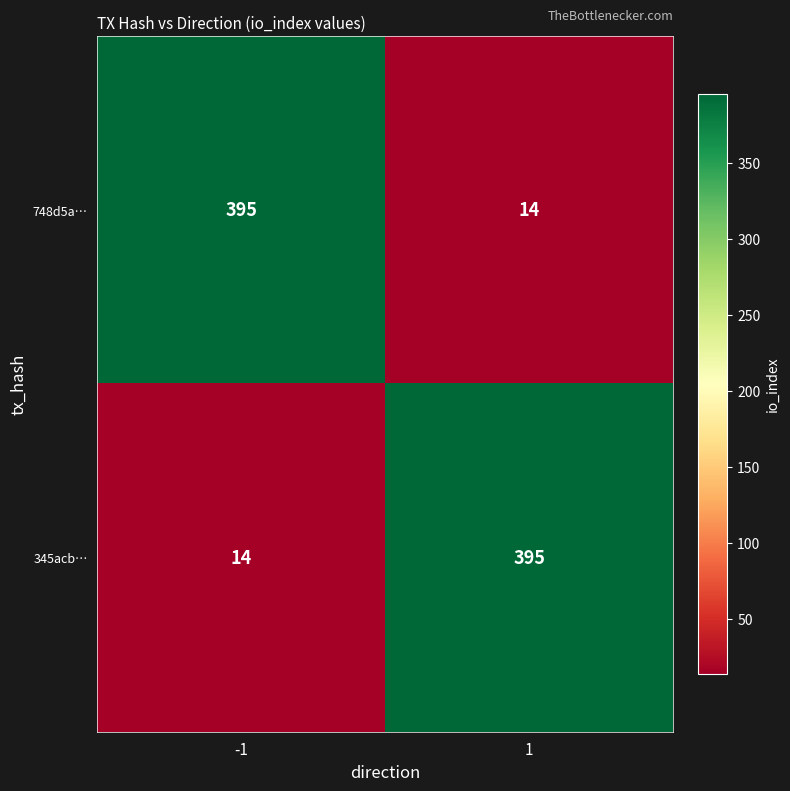

What value does the 748d5a… series have at 1?

14